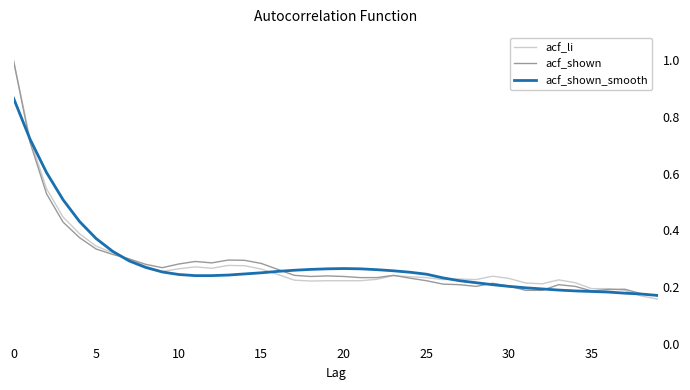

At which label does acf_shown reach its minimum?

39